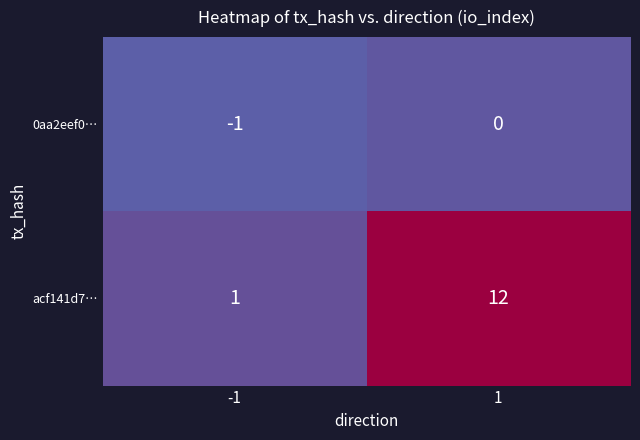

Reading left to right, list all the values displayed in this chart.

0aa2eef0…: -1=-1	1=0
acf141d7…: -1=1	1=12